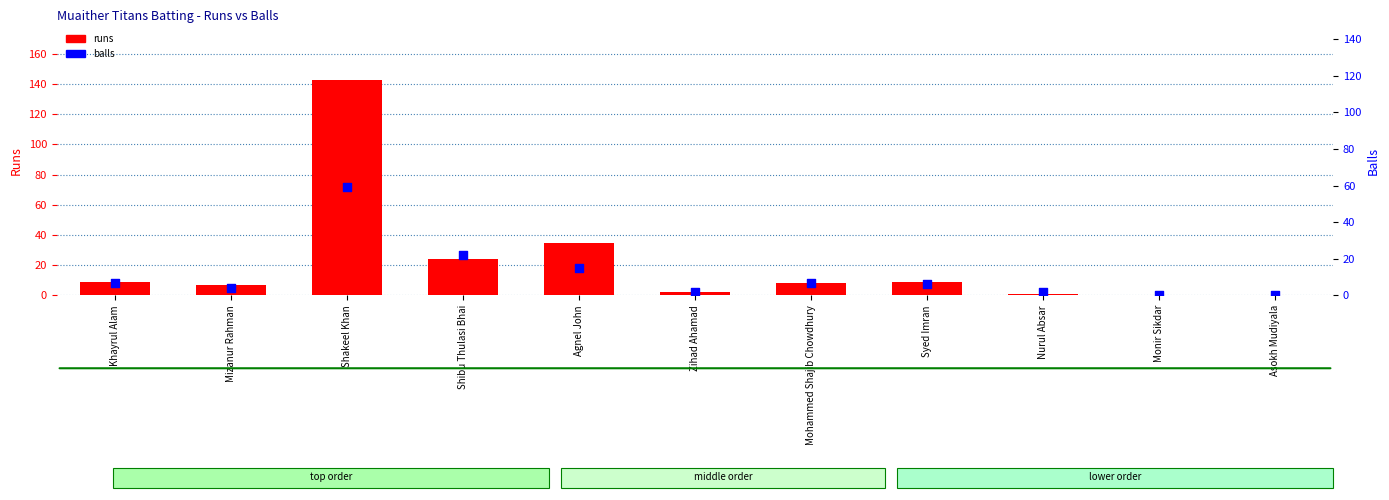

At how many categories does at least one series exceed 110?

1